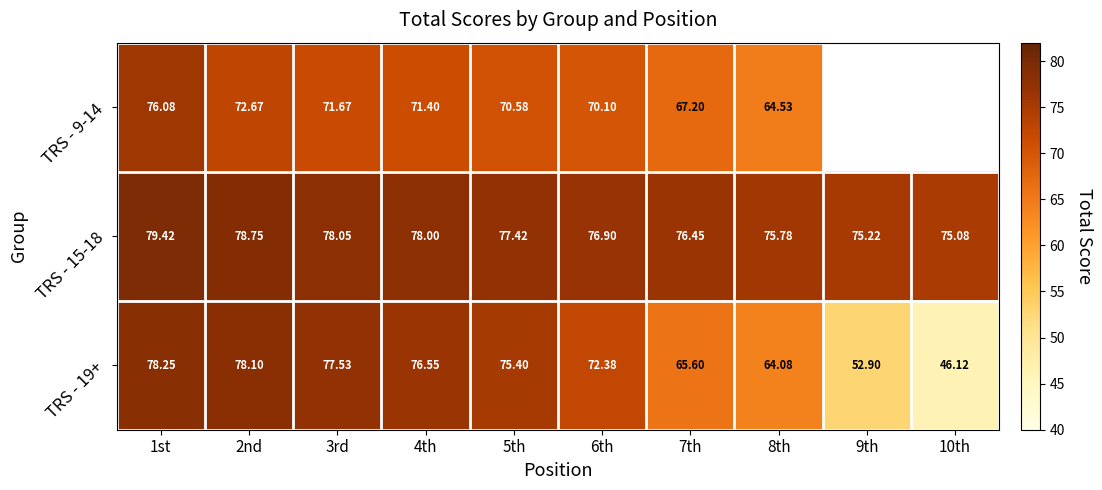

What is the sum of all TRS - 15-18 values?

771.1